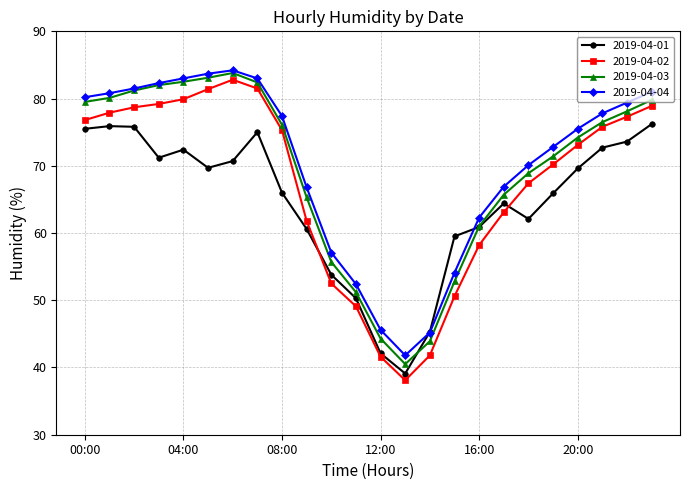

Rank the series by their average value, from highest to lowest.

2019-04-04, 2019-04-03, 2019-04-02, 2019-04-01